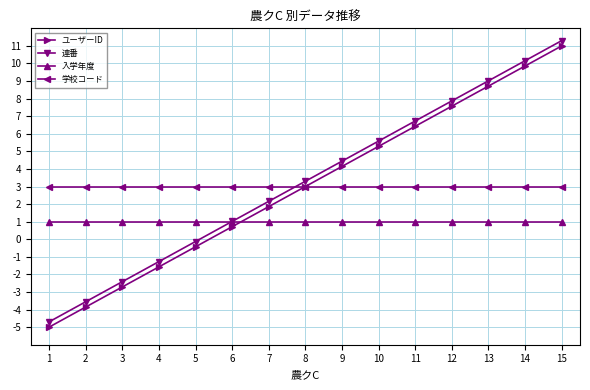

List the series in order of their peak value, highest first.

連番, ユーザーID, 学校コード, 入学年度